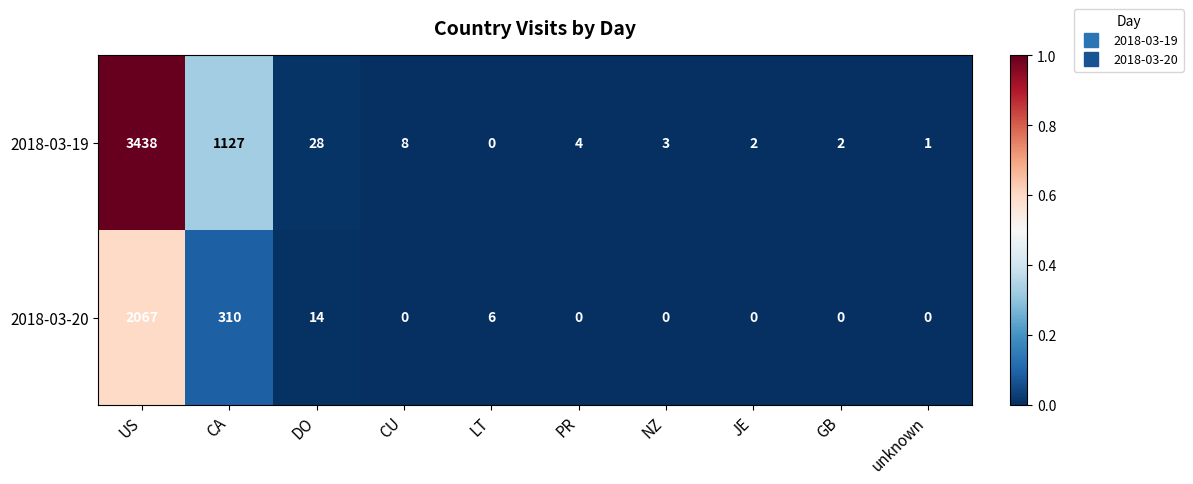

Rank the series at LT from lowest to highest value.

2018-03-19, 2018-03-20